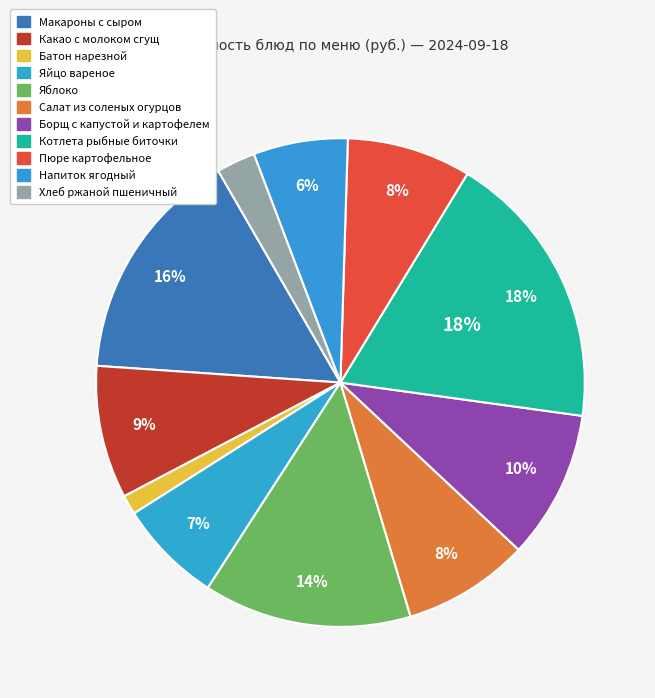

True or false: Макароны с сыром accounts for 25% of the total.

False